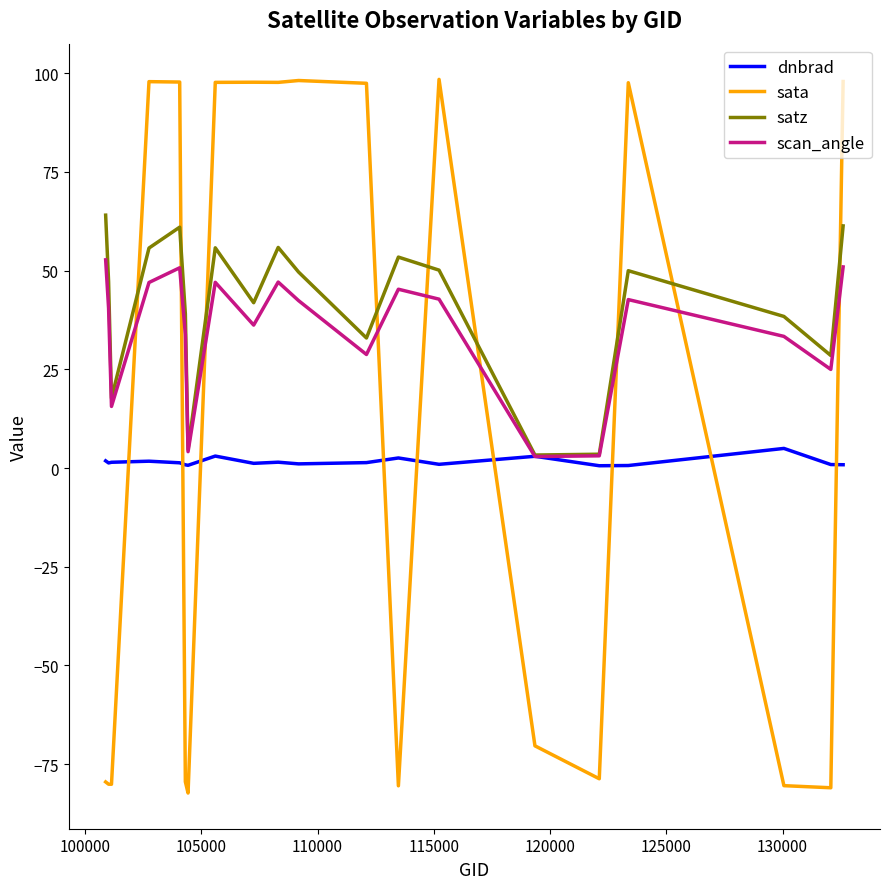

After their last crossing, which series has the higher values: sata or satz?

sata